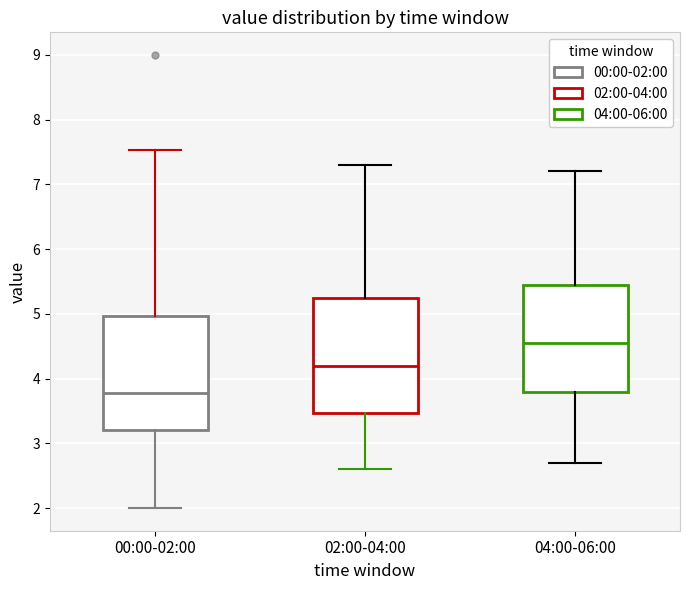

Where does the median line of the box for 04:00-06:00 sit on the y-axis? The values are not printed on the chart, so give them approximately, as read against the axis.

4.6